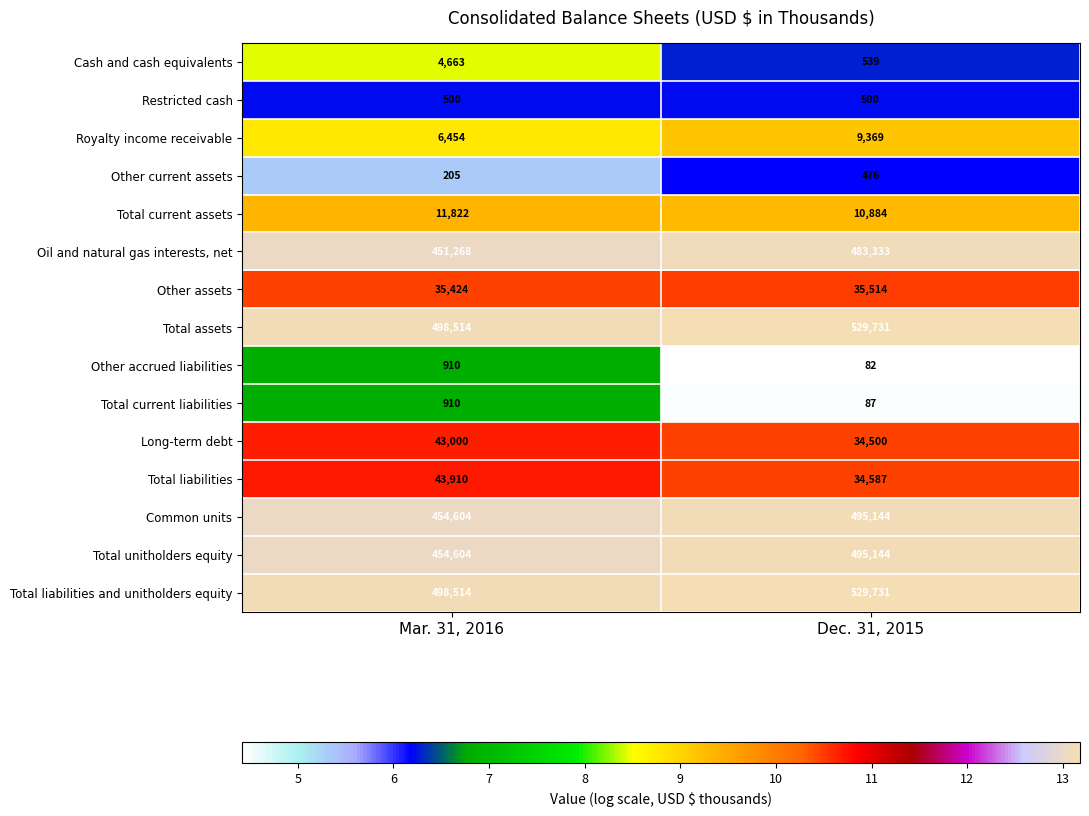

True or false: Other accrued liabilities has a value of 1383 at Mar. 31, 2016.

False